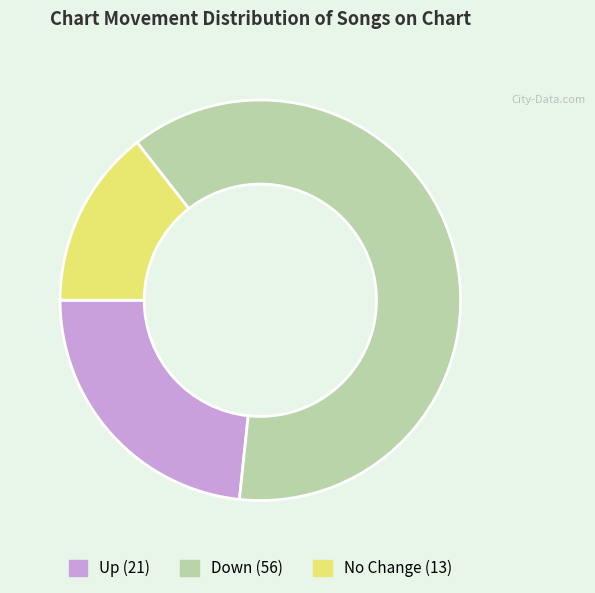

Is there a majority slice in this chart?

Yes